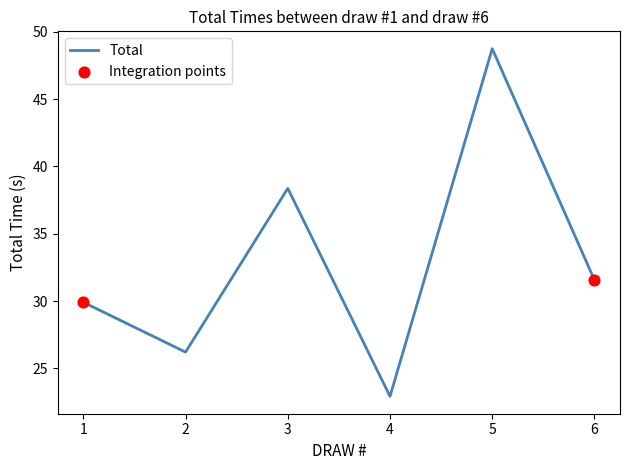

What is the change in value from 3 to 6?

-6.8